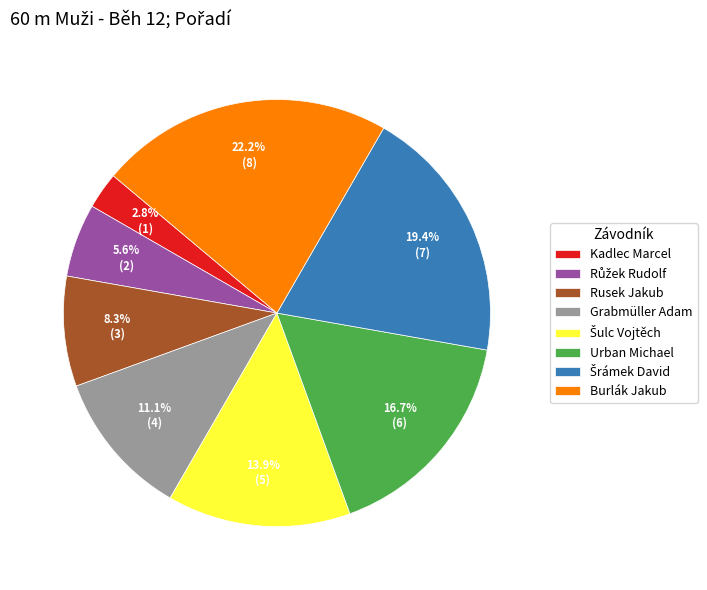

Does any single category account for the majority?

No